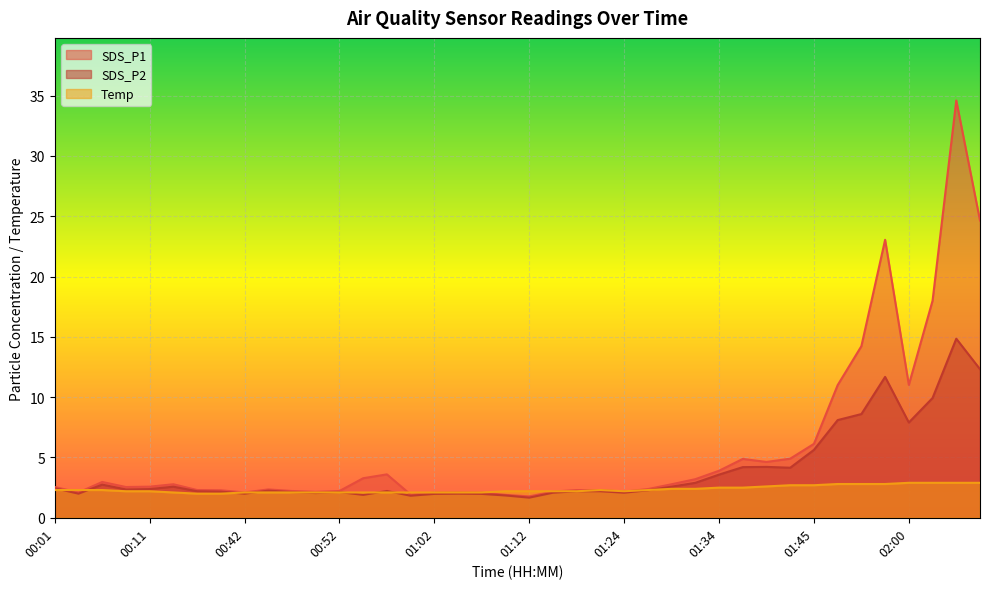

What is the total value across all series at 00:04?

6.4